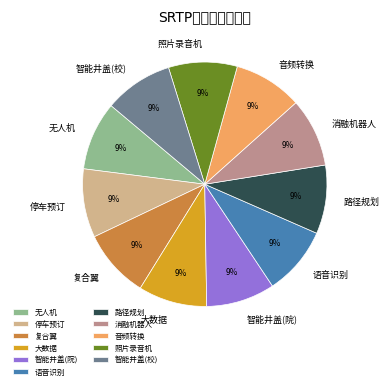

To the nearest percent, what is the average slice percentage?

9%